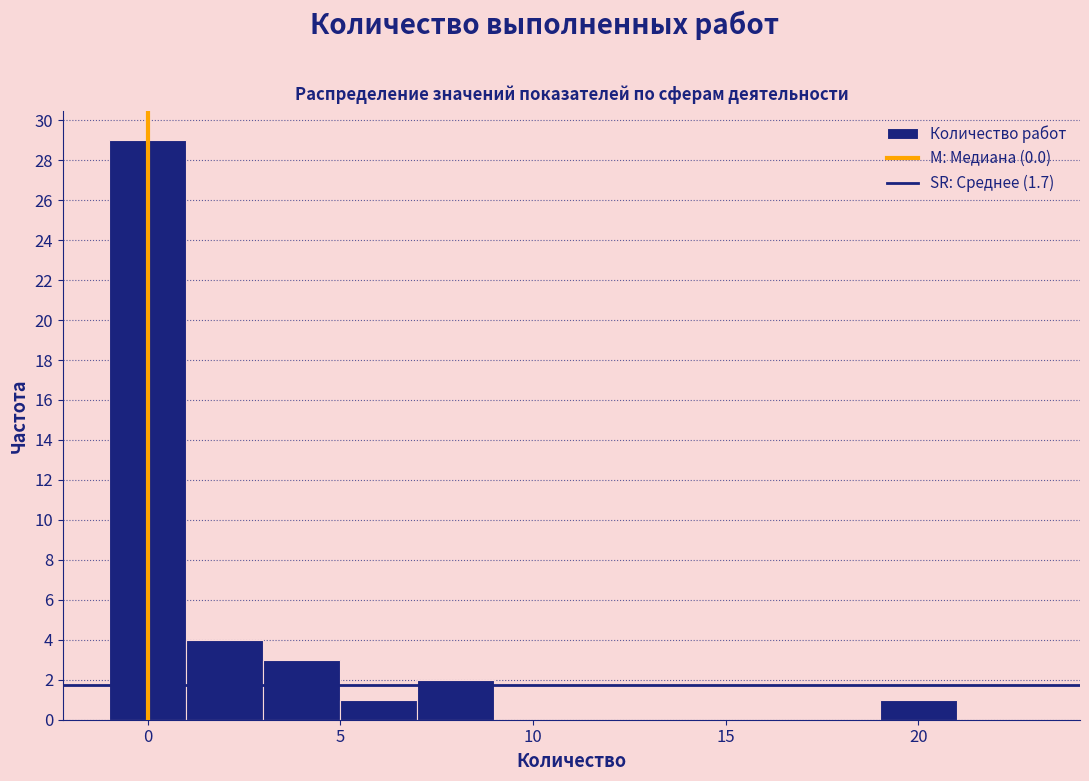

Reading left to right, list every bar in this chart as the range it spans on the x-axis followed by its height. The values are not printed on the chart, so give them approximately, as read against the axis.

-1 to 1: 29
1 to 3: 4
3 to 5: 3
5 to 7: 1
7 to 9: 2
9 to 11: 0
11 to 13: 0
13 to 15: 0
15 to 17: 0
17 to 19: 0
19 to 21: 1
21 to 23: 0